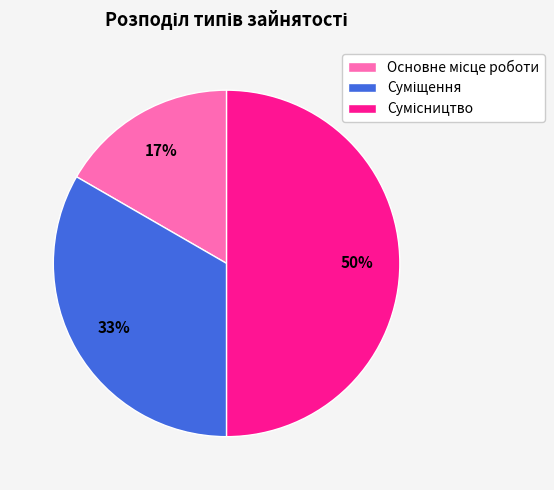

To the nearest percent, what is the average slice percentage?

33%